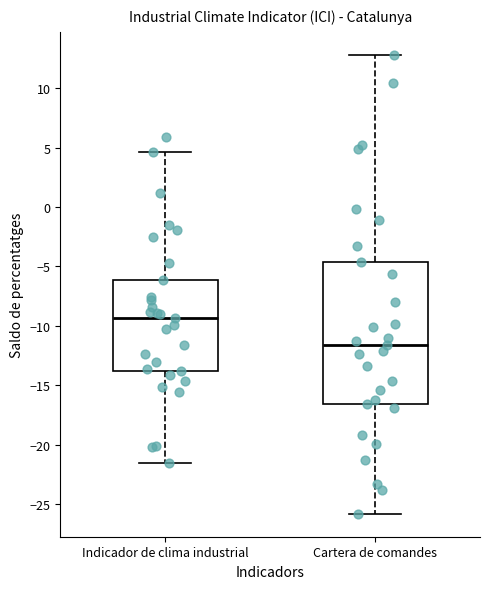

Reading left to right, transcribe this box plot: for each box, give where its median line is, the range the box spans, and where its two whiskers end, as read against the y-axis. The values are not printed on the chart, so give them approximately, as read against the axis.

Indicador de clima industrial: median -9.5, box -14.0 to -6.0, whiskers -21.5 to 4.5
Cartera de comandes: median -11.5, box -16.5 to -4.5, whiskers -26.0 to 13.0